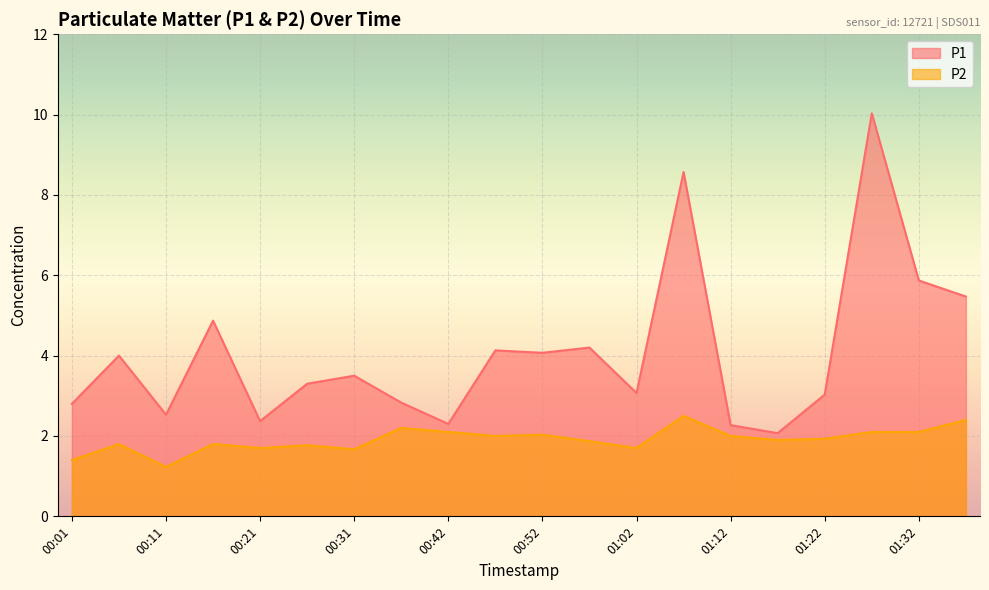

The value of P1 at 00:36 is 2.8. True or false?

True